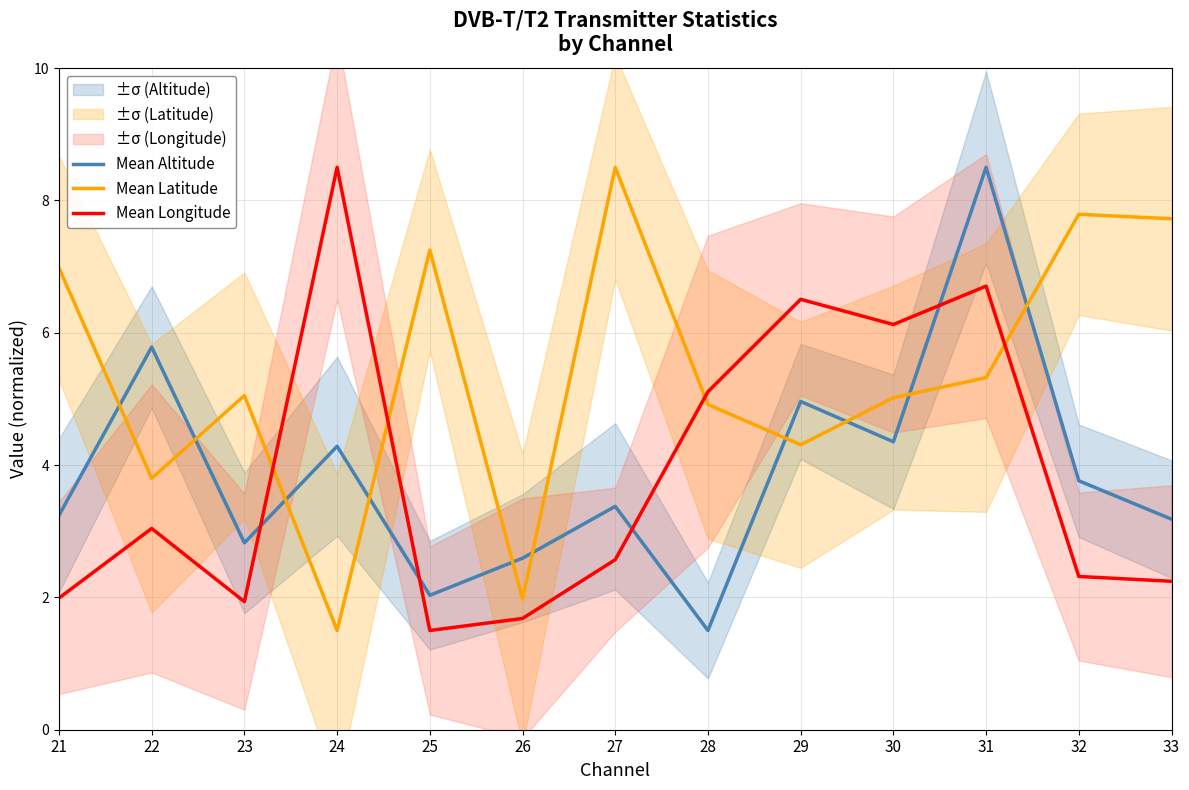

After their last crossing, which series has the higher values: Mean Longitude or Mean Latitude?

Mean Latitude